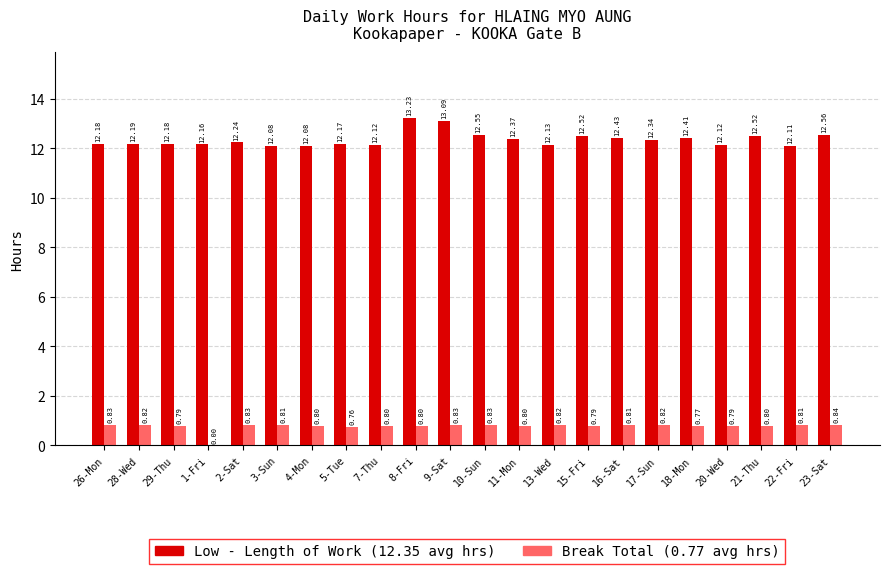

At which category is the sum across all series the highest?

8-Fri